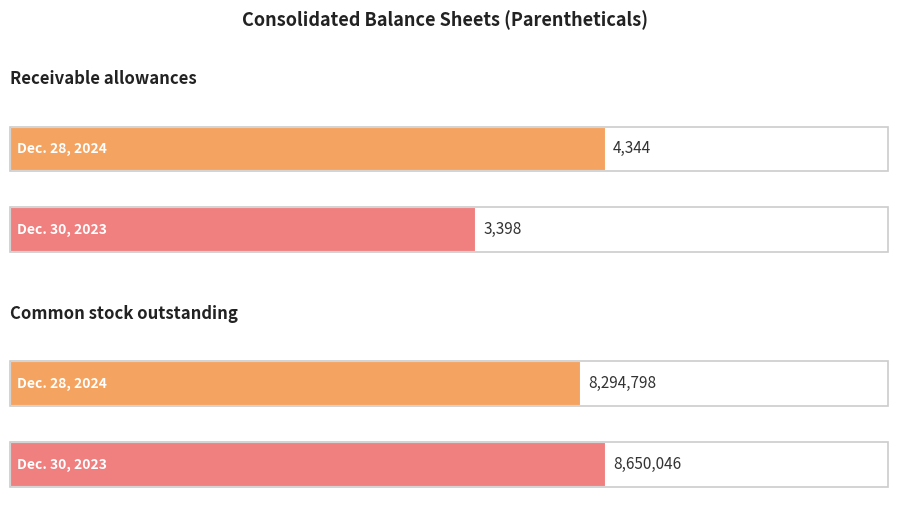

What are all the series names shown in the legend?

Dec. 28, 2024, Dec. 30, 2023